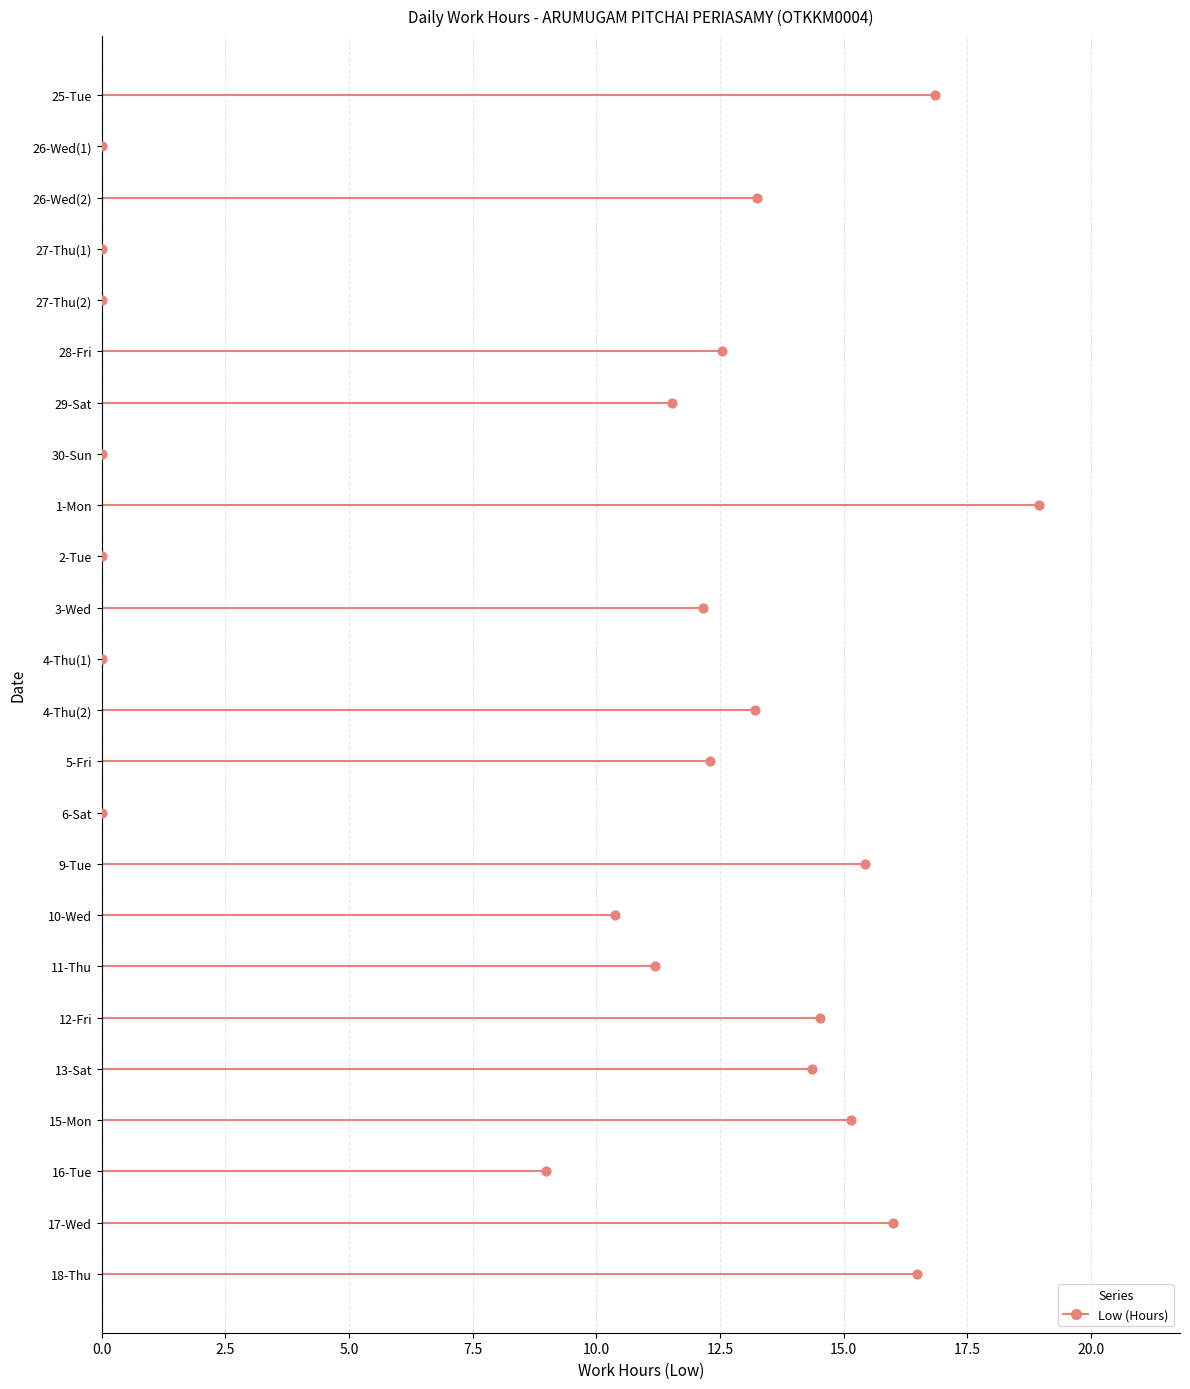

What is the change in value from 26-Wed(1) to 9-Tue?

+15.4